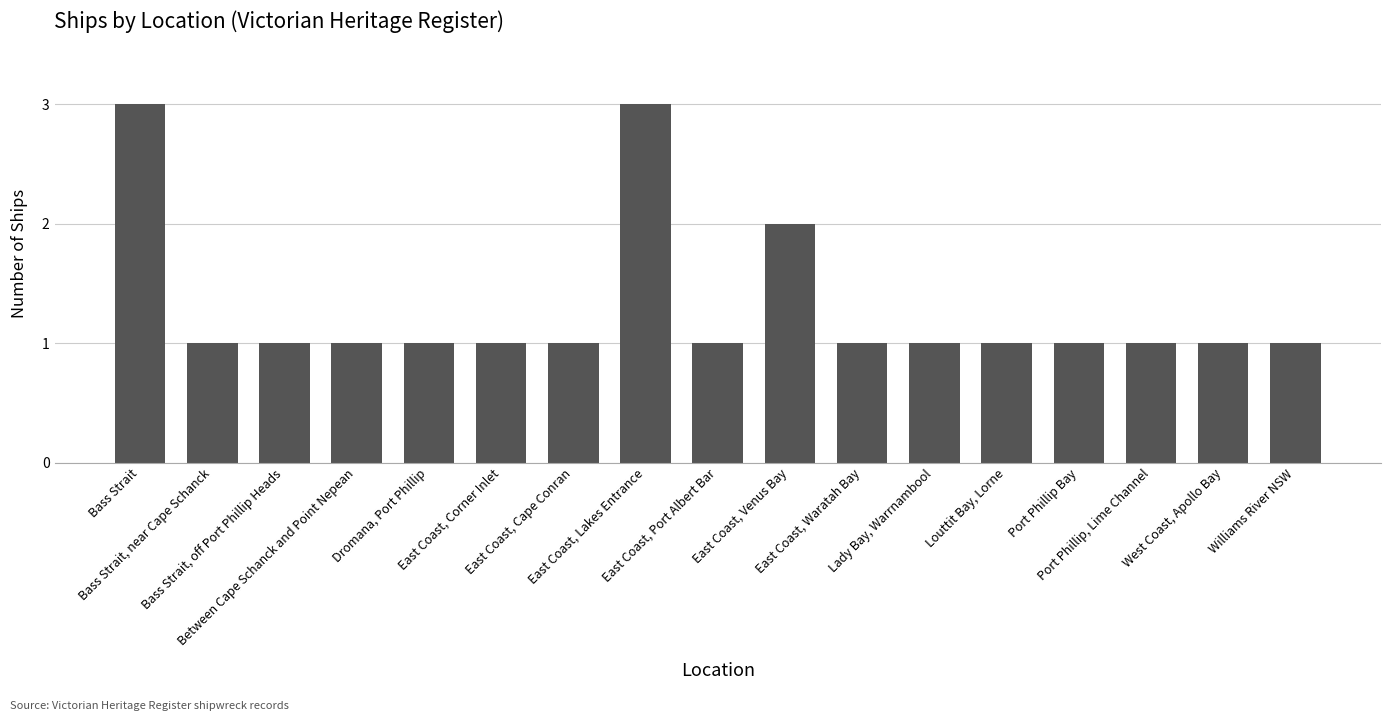

What is the greatest value displayed?

3